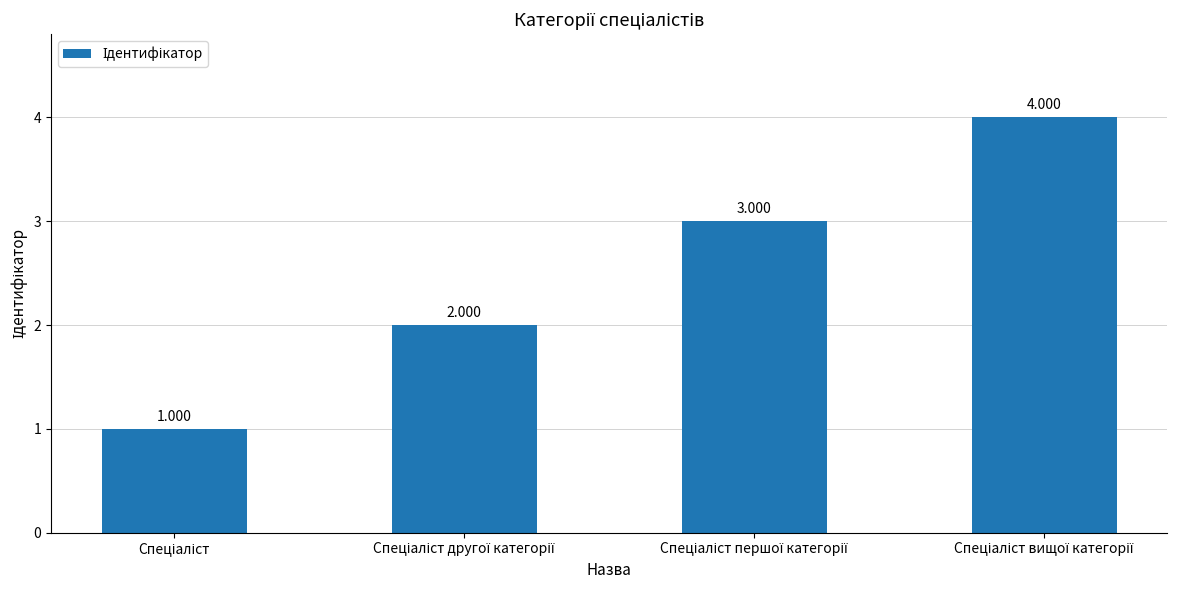

Between Спеціаліст другої категорії and Спеціаліст вищої категорії, which is larger?

Спеціаліст вищої категорії